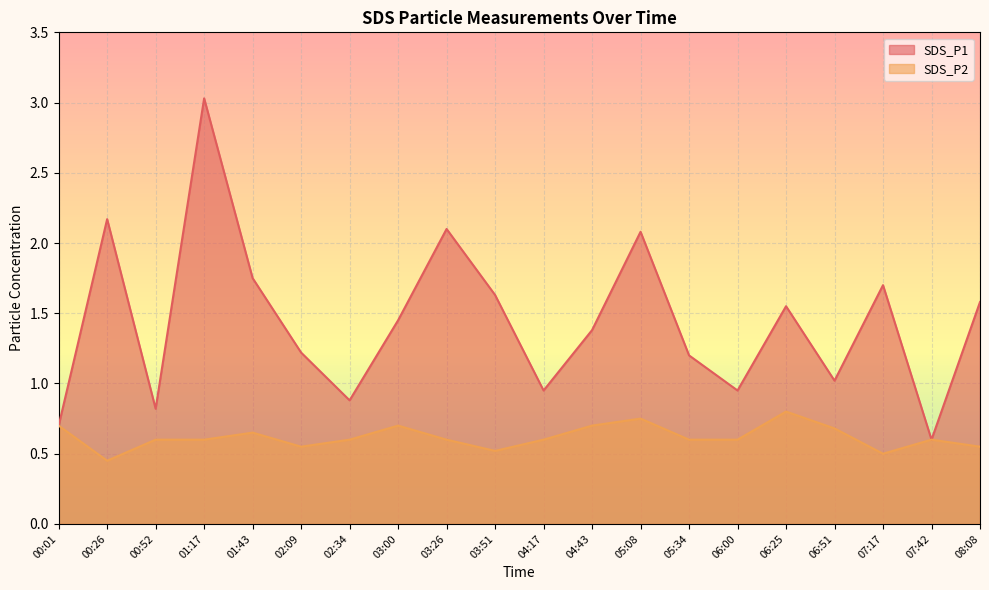

Is it true that SDS_P2 equals 0.3 at 03:51?

False